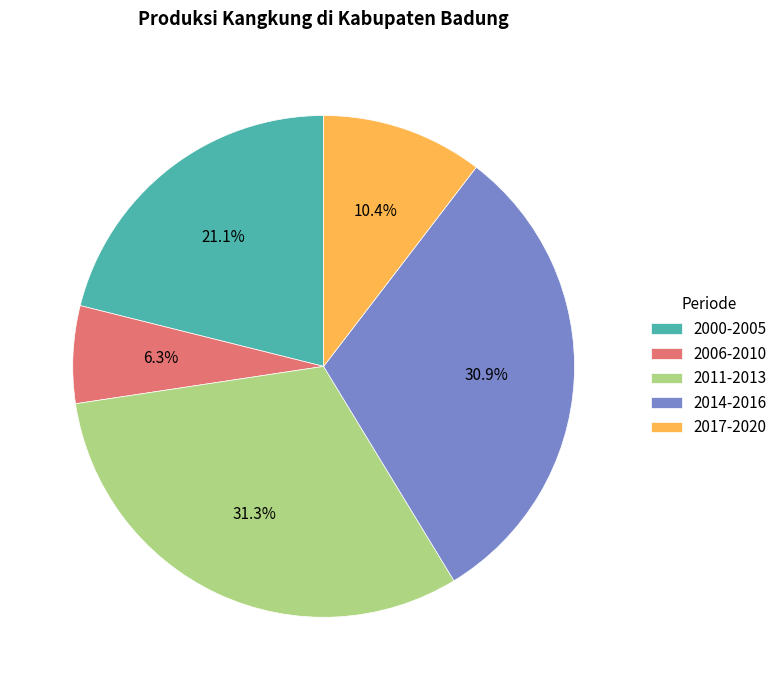

Count the number of slices in the pie.

5